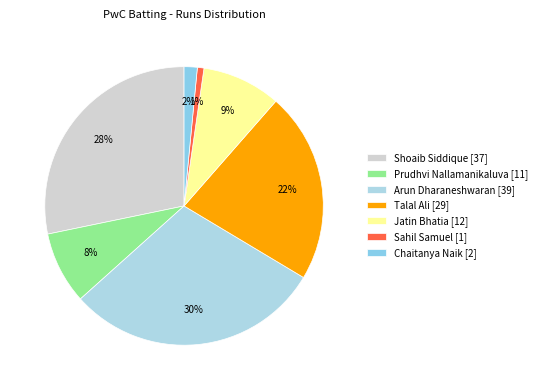

Which category has the biggest portion of the pie?

Arun Dharaneshwaran [39]